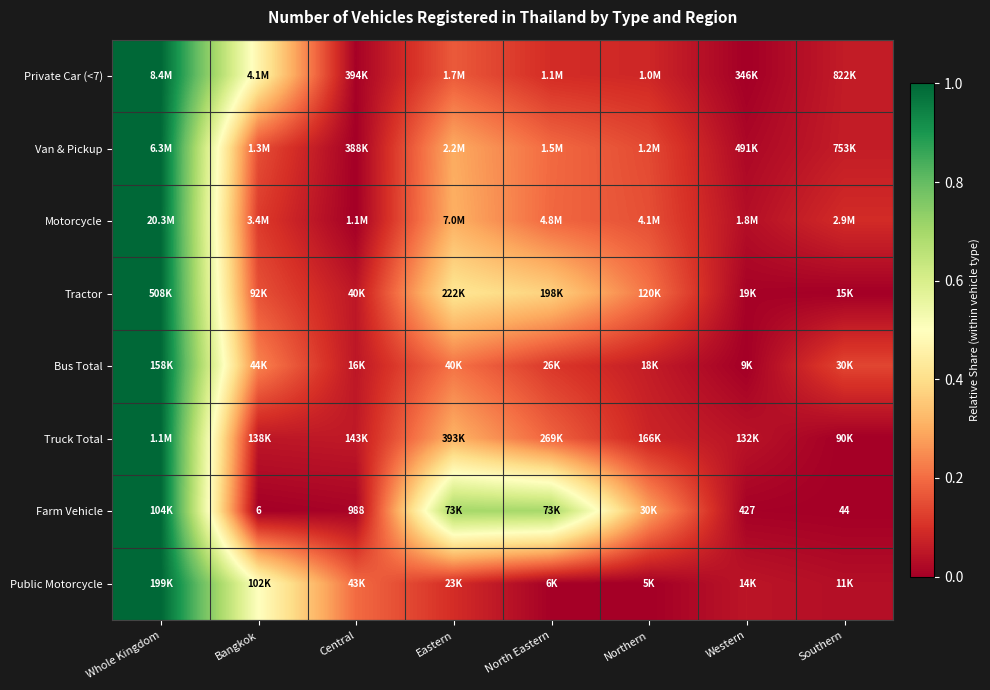

List the labels in order of Truck Total value, largest first.

Whole Kingdom, Eastern, North Eastern, Northern, Central, Bangkok, Western, Southern